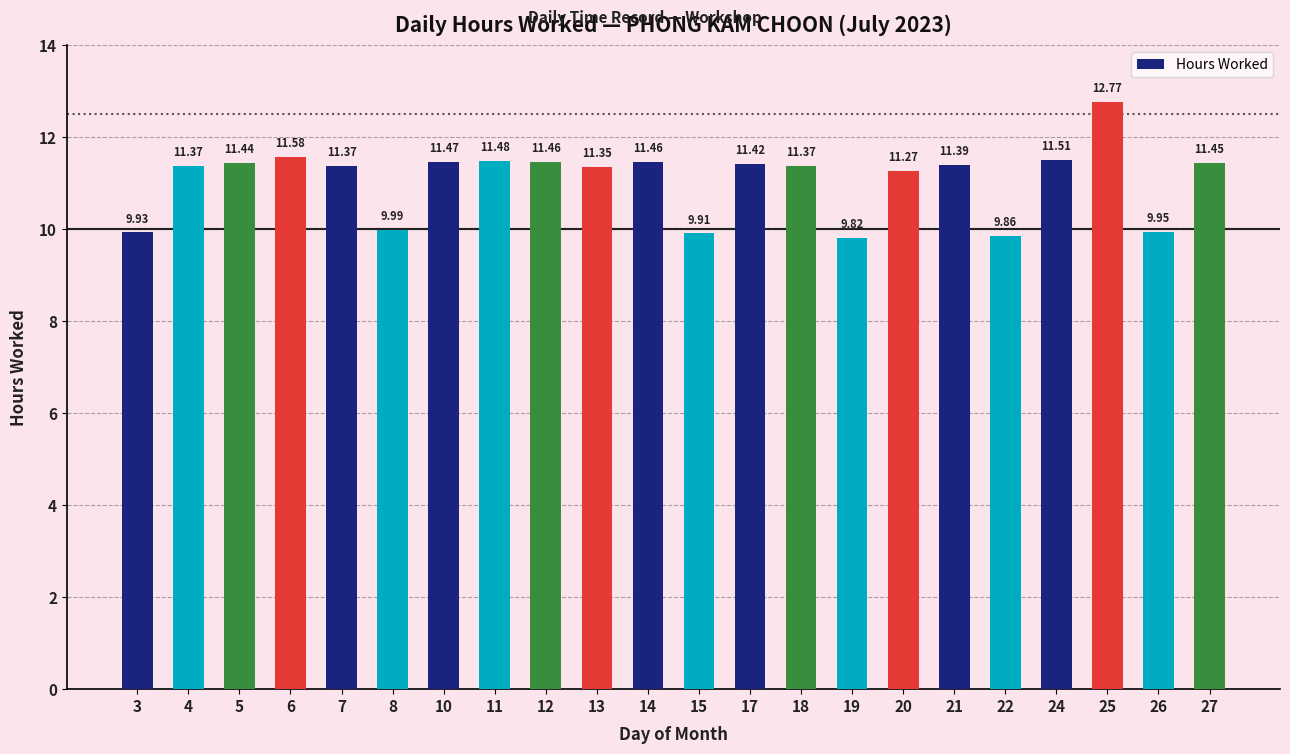

What is the greatest value displayed?

12.8